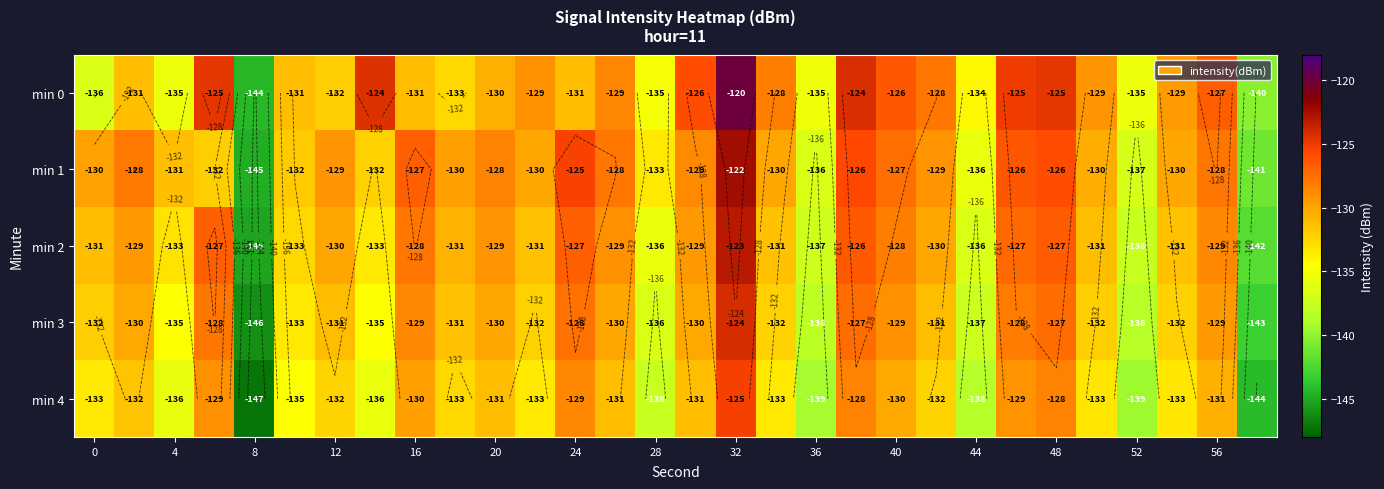

What is the greatest value displayed?

-120.0